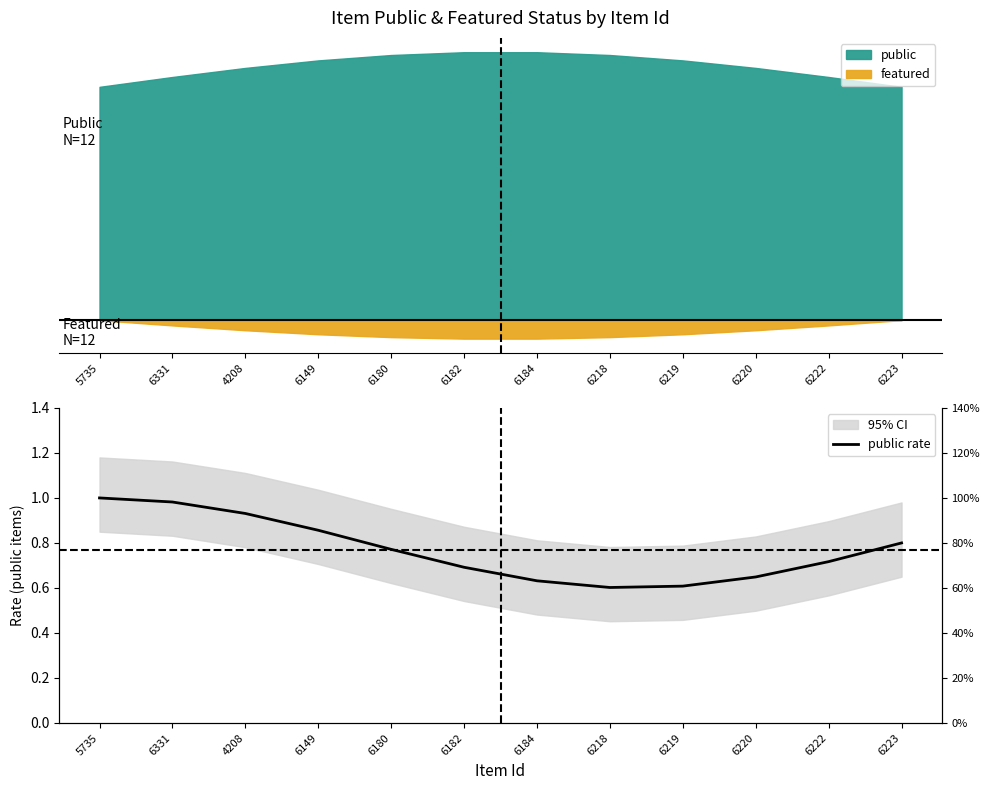

What is the average value?

0.8